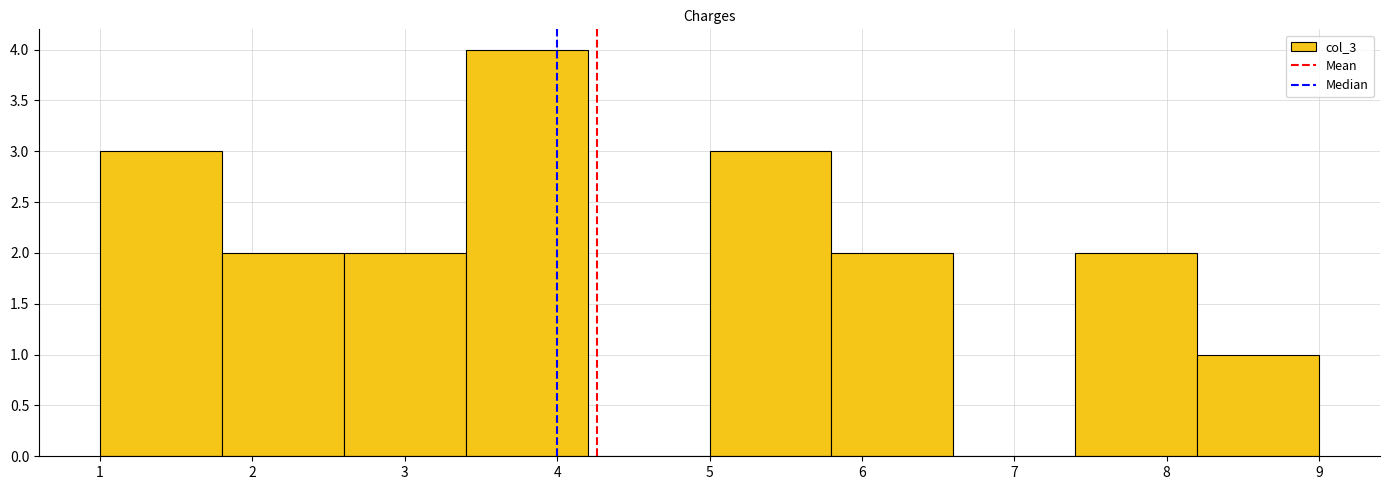

What is the height of the bar covering 3.4 to 4.2 on the x-axis? The values are not printed on the chart, so give them approximately, as read against the axis.

4